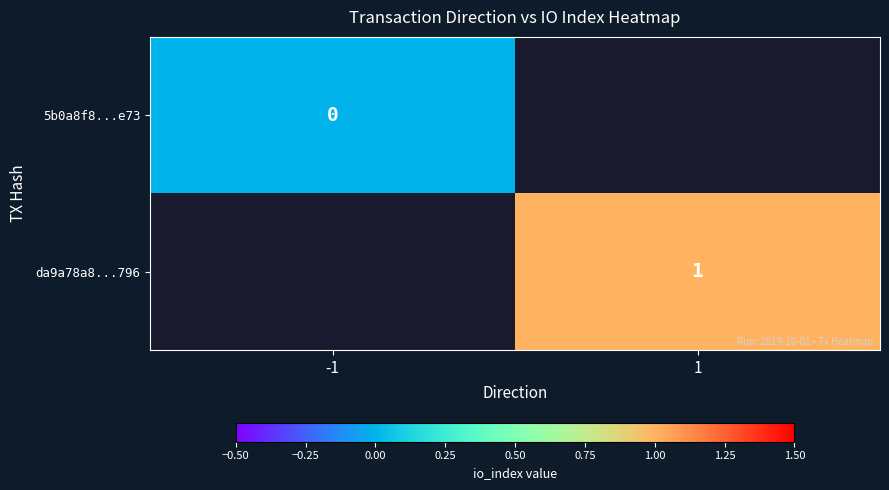

Count the number of categories in the chart.

2